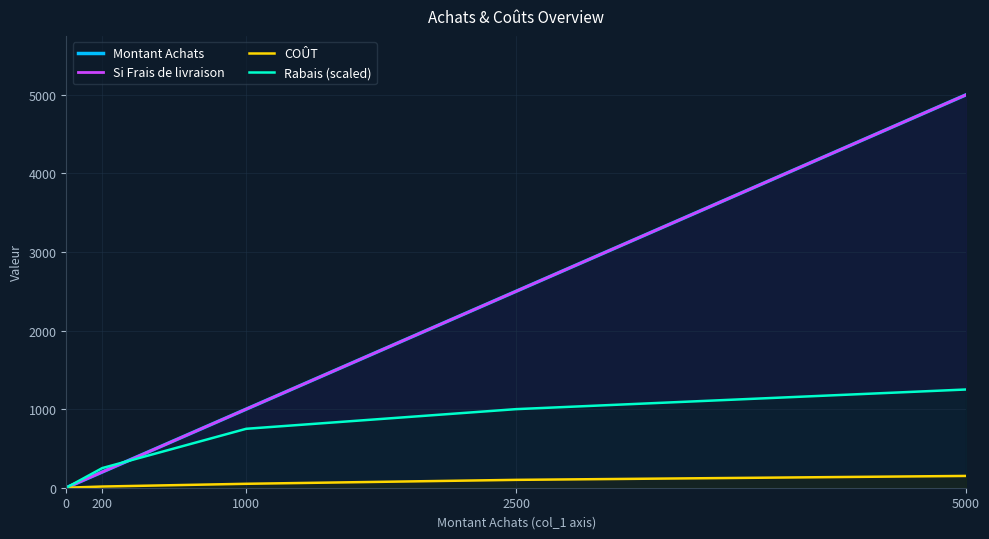

Is it true that Rabais (scaled) equals 467 at 5000?

False